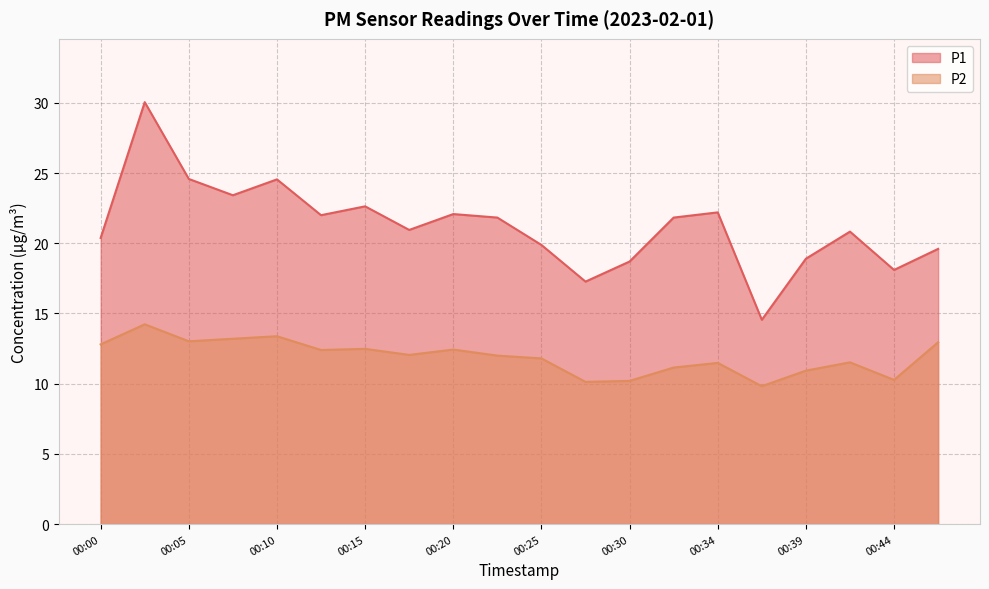

At which category is the sum across all series the highest?

00:03